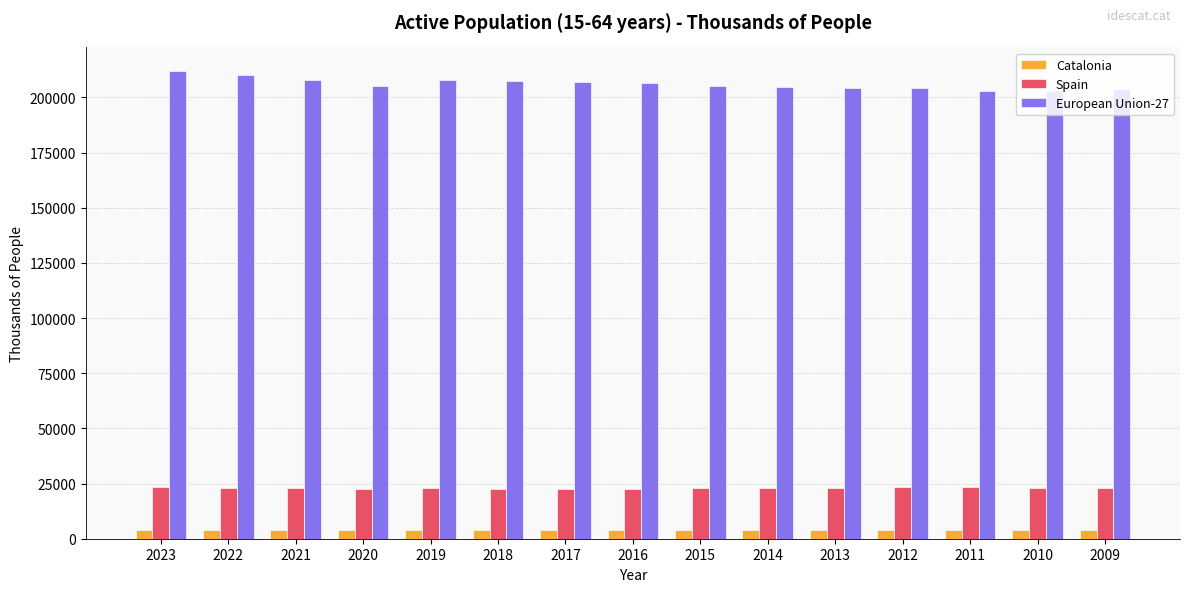

How many bars are there in total?

45